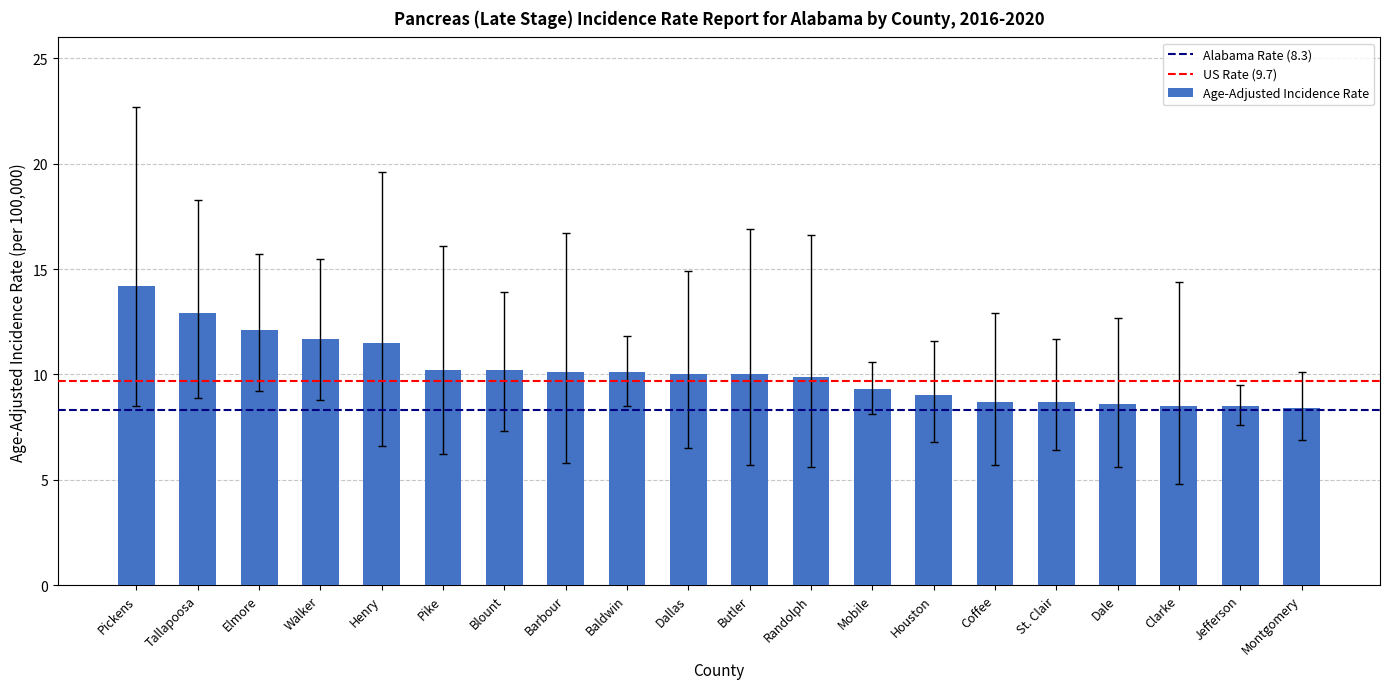

What is the label of the 13th bar from the left?

Mobile